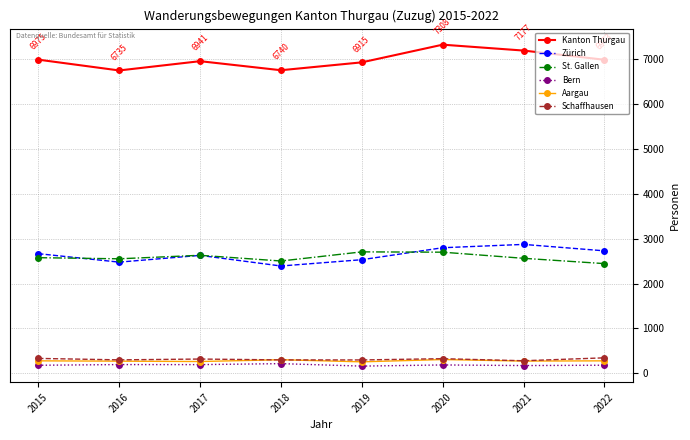

What is the difference between the highest and lowest values at 2022?

6789